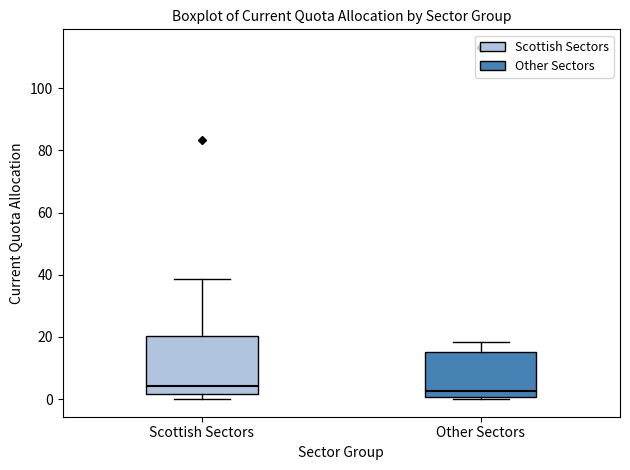

Reading left to right, read every box against the y-axis: the position of its median line, the range the box covers, and the ends of its whiskers. The values are not printed on the chart, so give them approximately, as read against the axis.

Scottish Sectors: median 4, box 2 to 20, whiskers 0 to 38
Other Sectors: median 2, box 0 to 16, whiskers 0 to 18